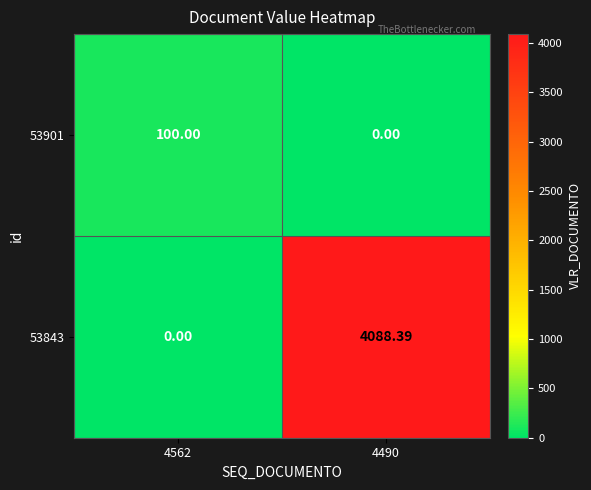

Is the value of 53901 at 4562 greater than the value of 53843 at 4490?

No